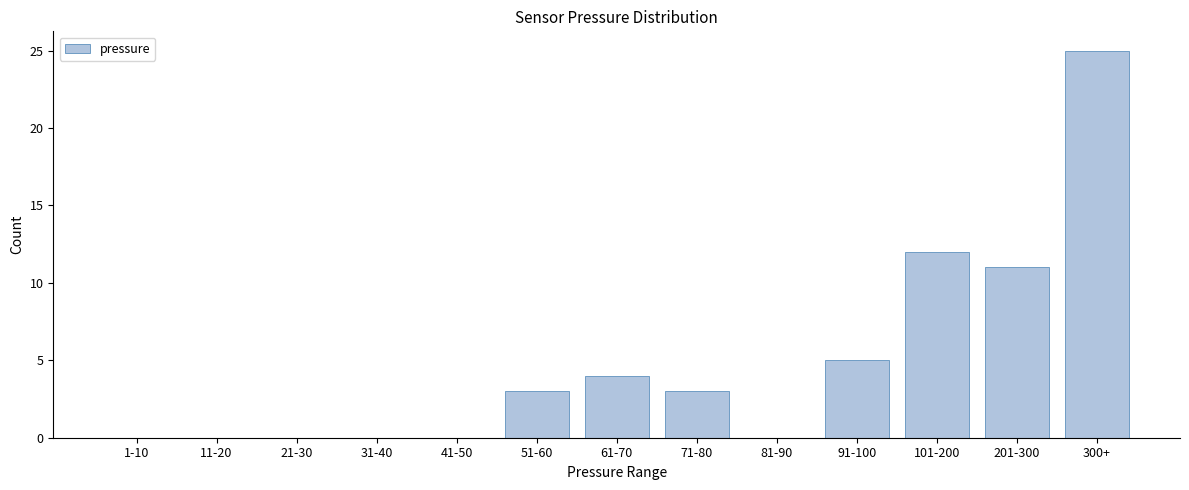

Reading left to right, transcribe all the data shown in this chart.

1-10=0	11-20=0	21-30=0	31-40=0	41-50=0	51-60=3	61-70=4	71-80=3	81-90=0	91-100=5	101-200=12	201-300=11	300+=25